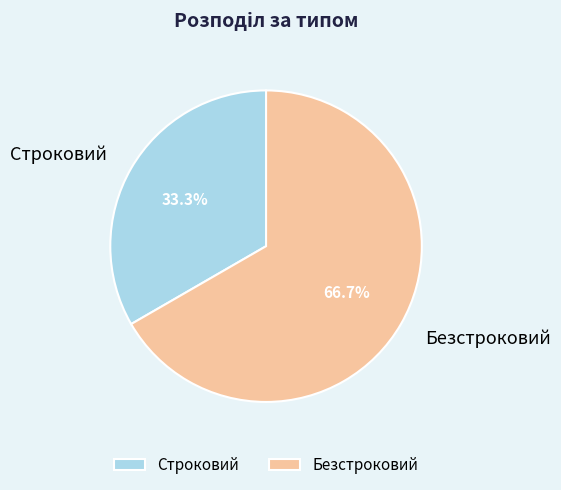

How many slices are in this pie chart?

2